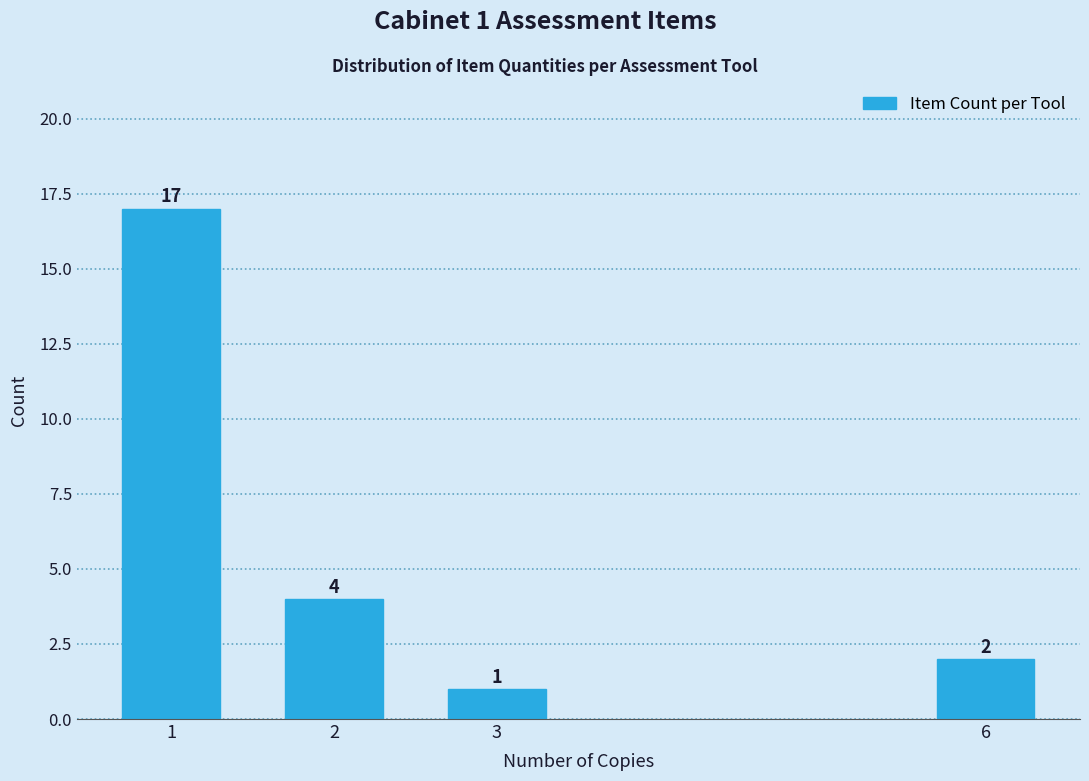

Reading left to right, list all the values displayed in this chart.

1=17	2=4	3=1	6=2